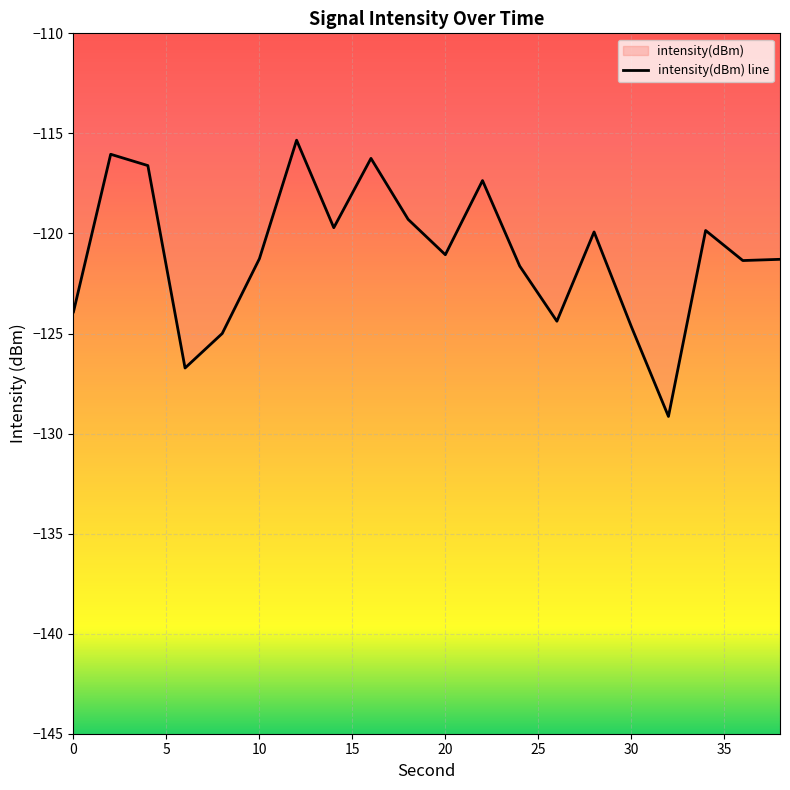

Reading right to left, extract all data points from this chart.

38=-121.3	36=-121.4	34=-119.9	32=-129.1	30=-124.6	28=-119.9	26=-124.4	24=-121.6	22=-117.4	20=-121.1	18=-119.3	16=-116.2	14=-119.7	12=-115.3	10=-121.3	8=-125.0	6=-126.7	4=-116.6	2=-116.0	0=-123.9